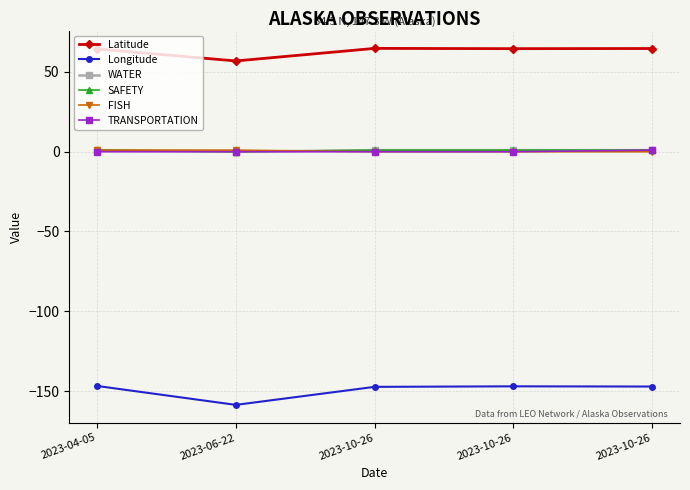

Where is Latitude nearest to the value 60?

2023-06-22